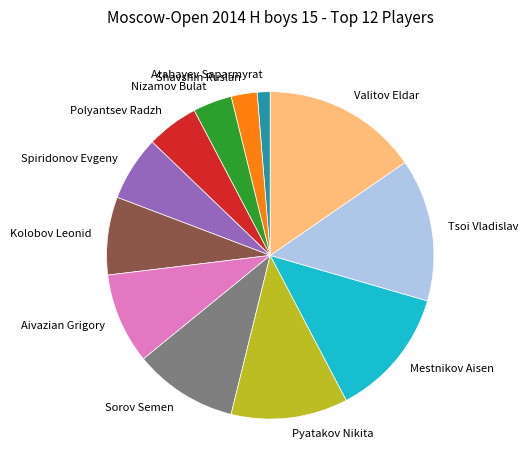

Do Sorov Semen and Aivazian Grigory together represent more than half of the pie?

No